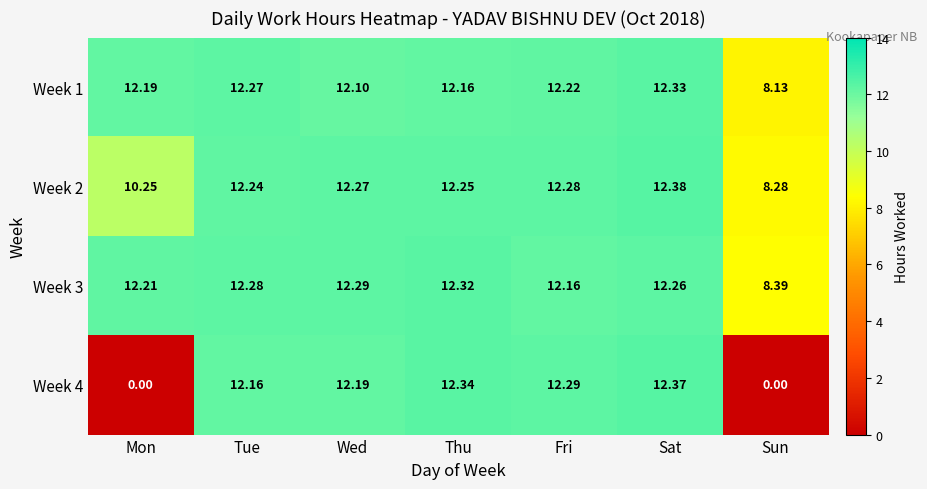

At which category is the sum across all series the highest?

Sat